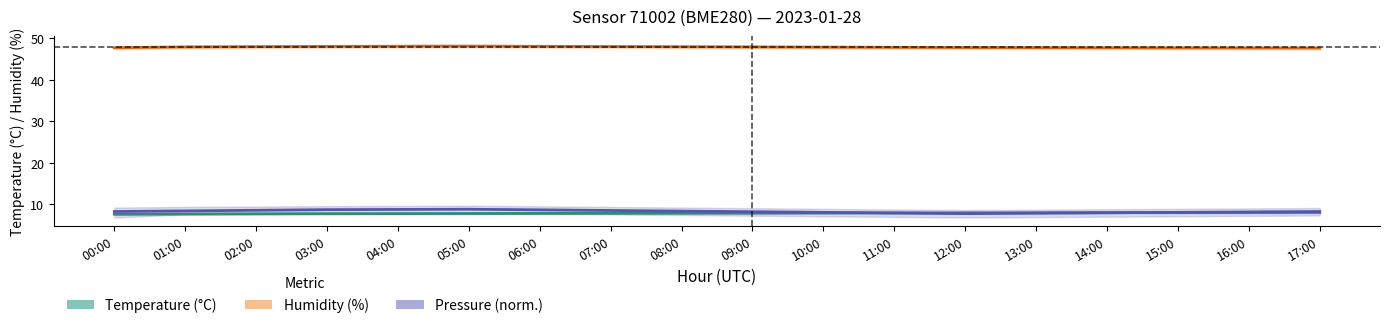

Which series changed the most between 05:00 and 17:00?

Pressure (norm.)